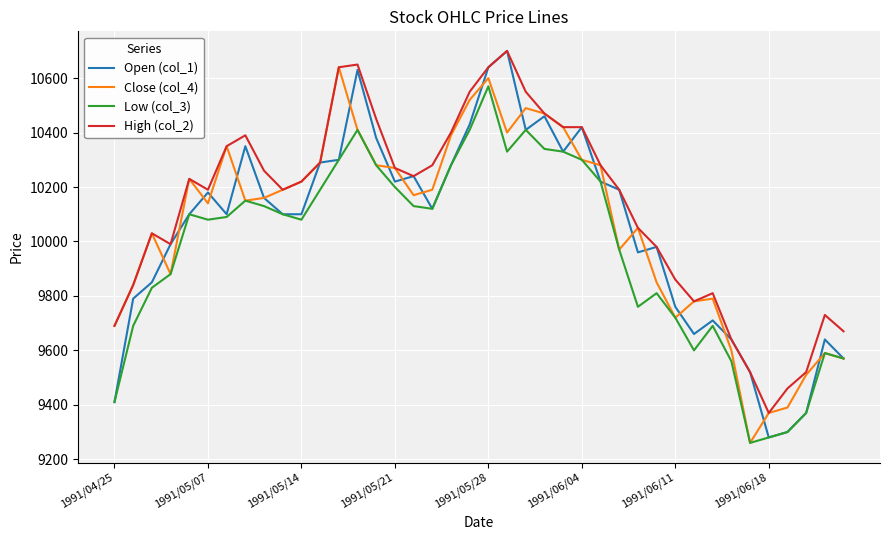

What is the smallest value displayed?

9260